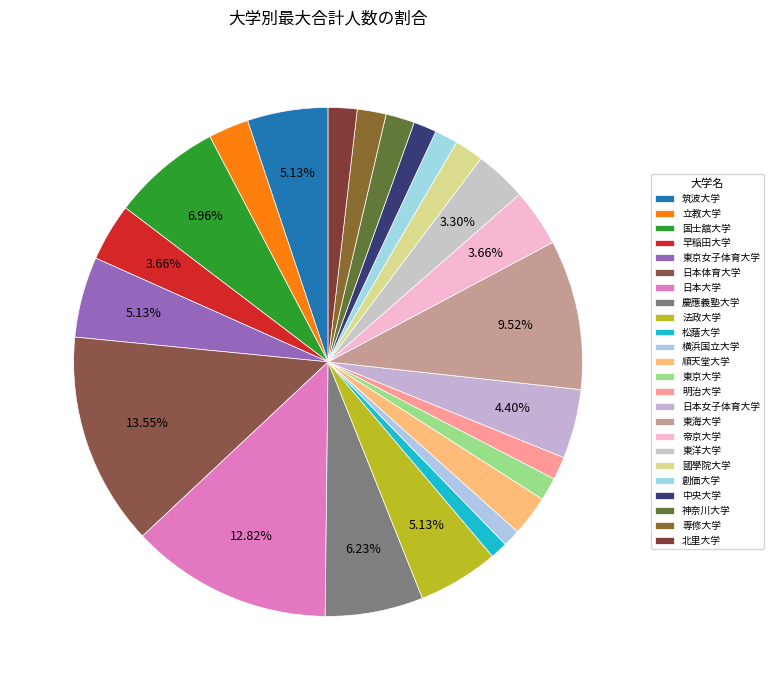

How many slices are in this pie chart?

24